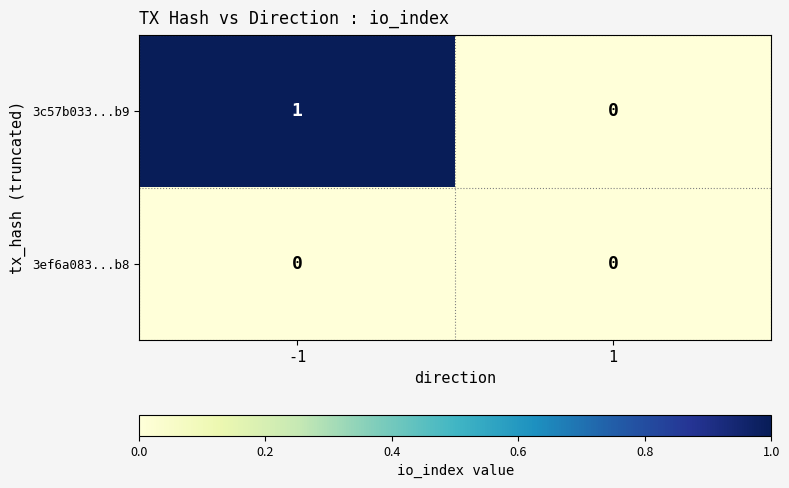

Reading right to left, extract all data points from this chart.

3c57b033...b9: 0	1
3ef6a083...b8: 0	0